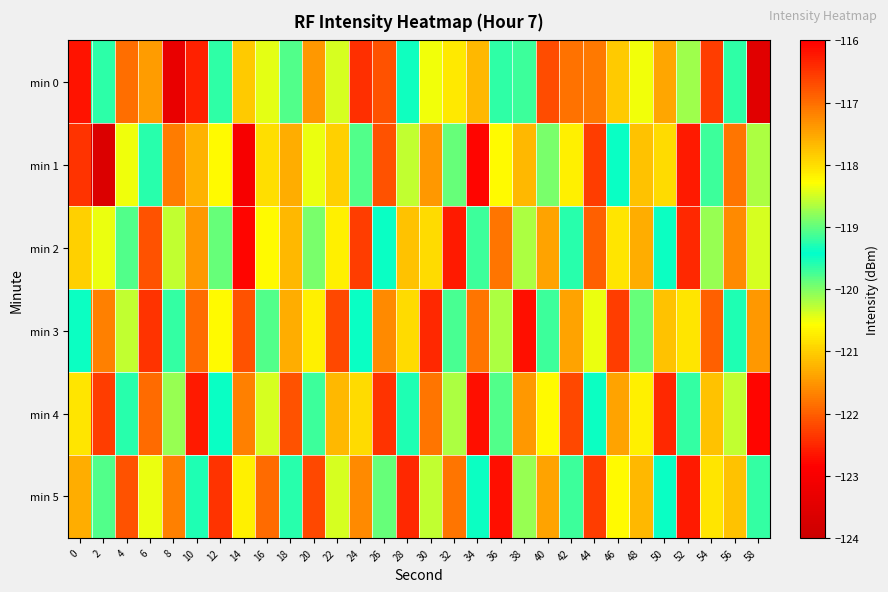

Reading right to left, extract all data points from this chart.

min 0: 58=-123.5	56=-119.6	54=-122.3	52=-120.1	50=-121.4	48=-120.5	46=-117.8	44=-121.8	42=-121.8	40=-116.7	38=-119.7	36=-119.6	34=-121.2	32=-120.8	30=-120.5	28=-119.3	26=-122.1	24=-122.4	22=-120.4	20=-121.5	18=-119.8	16=-120.4	14=-117.8	12=-119.6	10=-122.5	8=-123.3	6=-121.5	4=-121.8	2=-119.2	0=-122.7
min 1: 58=-120.2	56=-121.8	54=-119.7	52=-122.6	50=-120.9	48=-121.1	46=-119.4	44=-122.3	42=-120.7	40=-118.9	38=-121.2	36=-120.6	34=-122.8	32=-119.9	30=-121.5	28=-120.3	26=-122.1	24=-119.8	22=-121.0	20=-120.5	18=-121.3	16=-120.8	14=-123.0	12=-120.6	10=-121.3	8=-121.7	6=-119.6	4=-118.4	2=-123.7	0=-122.4
min 2: 58=-120.4	56=-121.6	54=-120.1	52=-122.5	50=-119.5	48=-121.3	46=-120.8	44=-122.0	42=-119.6	40=-121.4	38=-120.2	36=-121.8	34=-119.7	32=-122.6	30=-120.9	28=-121.1	26=-119.4	24=-122.3	22=-120.7	20=-118.9	18=-121.2	16=-120.6	14=-122.8	12=-119.9	10=-121.5	8=-120.3	6=-122.1	4=-119.8	2=-120.5	0=-121.0
min 3: 58=-121.5	56=-119.3	54=-122.0	52=-120.8	50=-121.1	48=-119.9	46=-122.3	44=-120.5	42=-121.4	40=-119.7	38=-122.7	36=-120.2	34=-121.8	32=-119.1	30=-122.5	28=-120.9	26=-121.6	24=-119.4	22=-122.2	20=-120.7	18=-121.3	16=-119.8	14=-122.1	12=-120.6	10=-121.9	8=-119.2	6=-122.4	4=-120.3	2=-121.7	0=-119.5
min 4: 58=-122.8	56=-120.3	54=-121.1	52=-119.2	50=-122.5	48=-120.7	46=-121.4	44=-119.5	42=-122.2	40=-120.6	38=-121.5	36=-119.8	34=-122.7	32=-120.2	30=-121.8	28=-119.3	26=-122.4	24=-120.9	22=-121.2	20=-119.7	18=-122.1	16=-120.4	14=-121.7	12=-119.4	10=-122.6	8=-120.1	6=-121.9	4=-119.6	2=-122.3	0=-120.8
min 5: 58=-119.2	56=-121.1	54=-120.8	52=-122.6	50=-119.4	48=-121.2	46=-120.6	44=-122.3	42=-119.7	40=-121.4	38=-120.1	36=-122.7	34=-119.5	32=-121.8	30=-120.3	28=-122.5	26=-119.9	24=-121.6	22=-120.4	20=-122.2	18=-119.6	16=-121.9	14=-120.7	12=-122.4	10=-119.3	8=-121.7	6=-120.5	4=-122.1	2=-119.8	0=-121.3